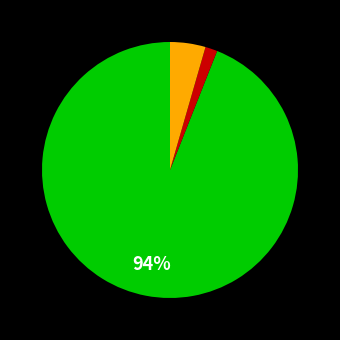

Does any single category account for the majority?

Yes